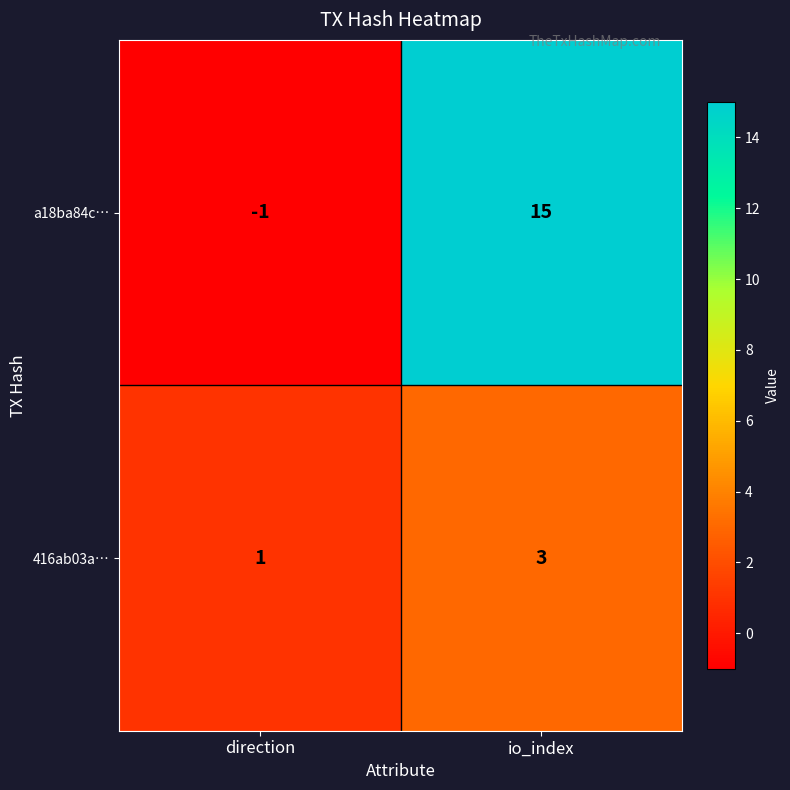

Reading right to left, transcribe all the data shown in this chart.

a18ba84c…: 15	-1
416ab03a…: 3	1